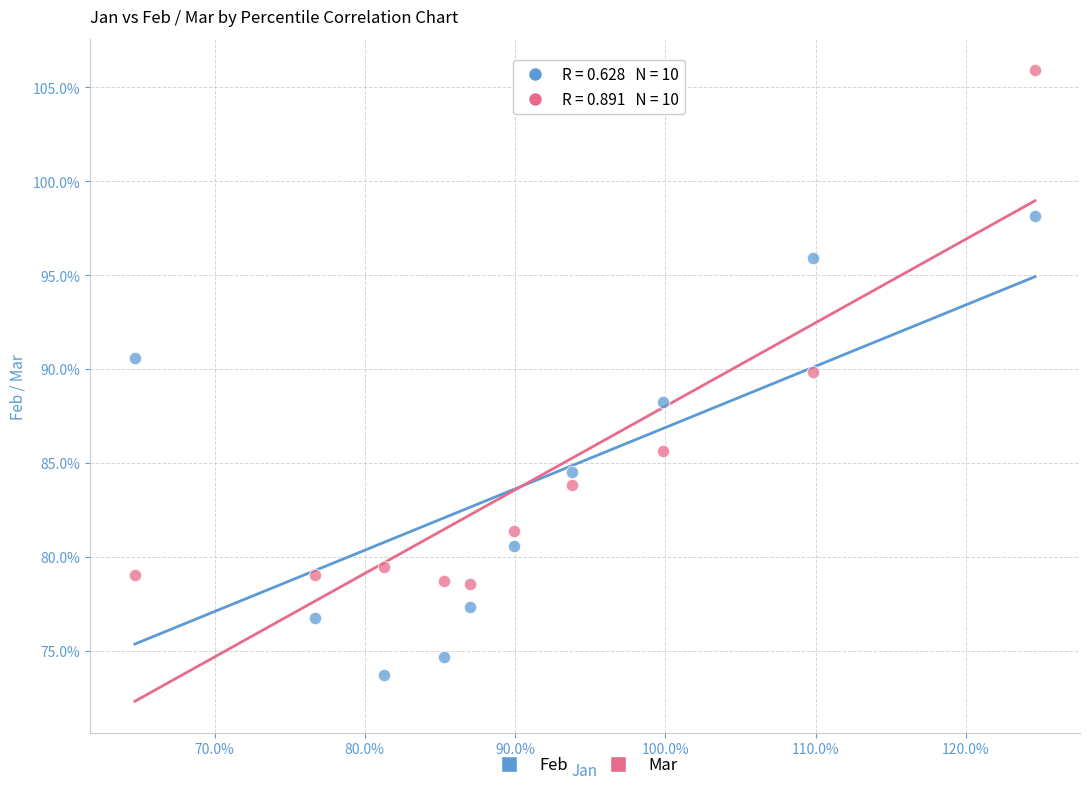

Which series reaches the minimum Y coordinate?

Feb